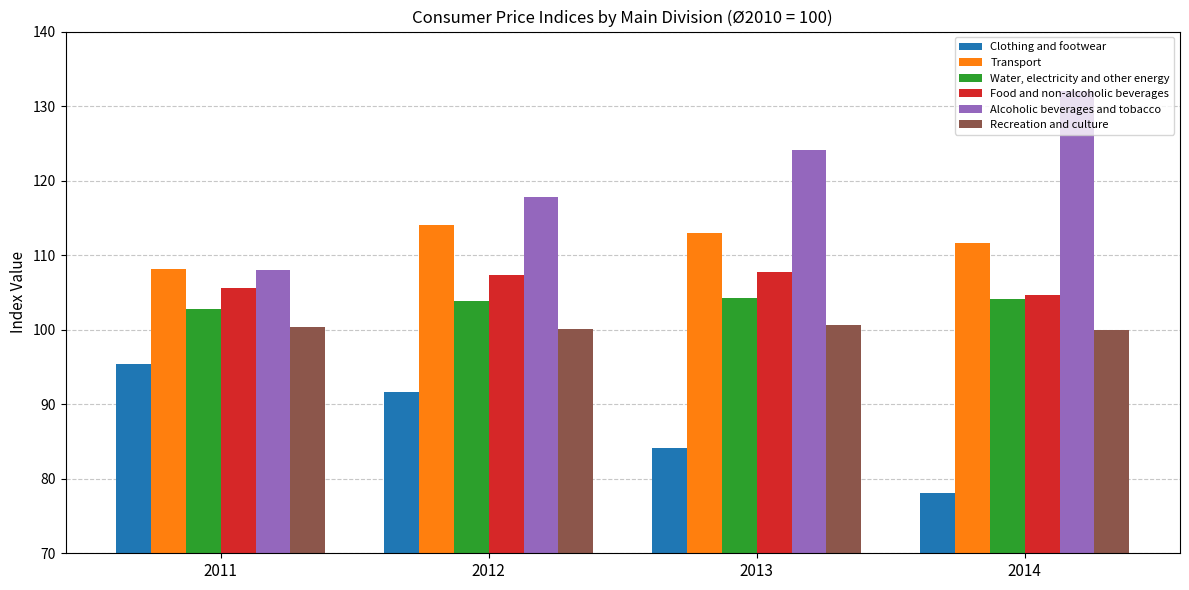

What is the maximum value for Transport?

114.0